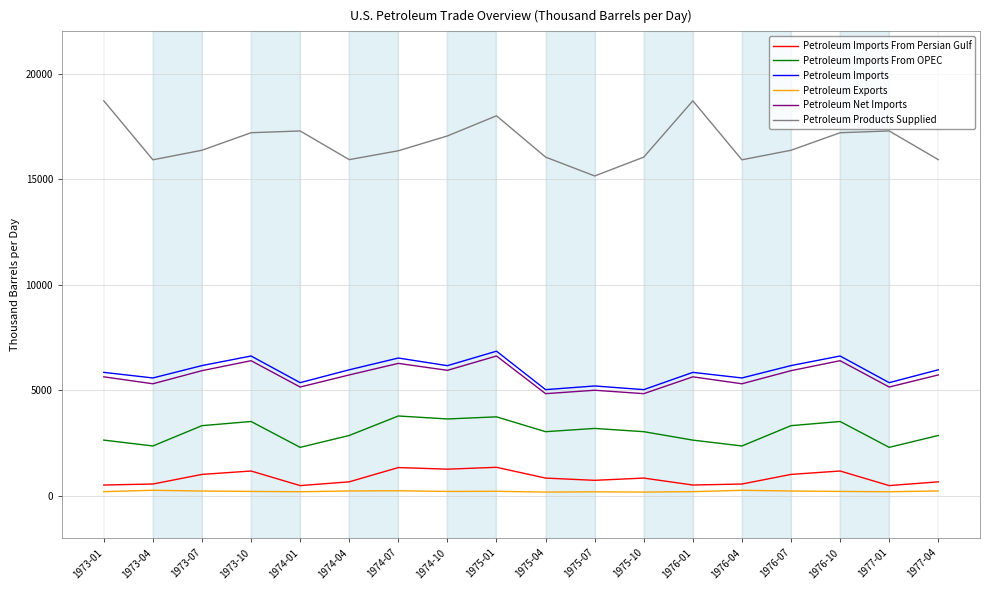

What is the lowest value of the Petroleum Imports series?

5040.3